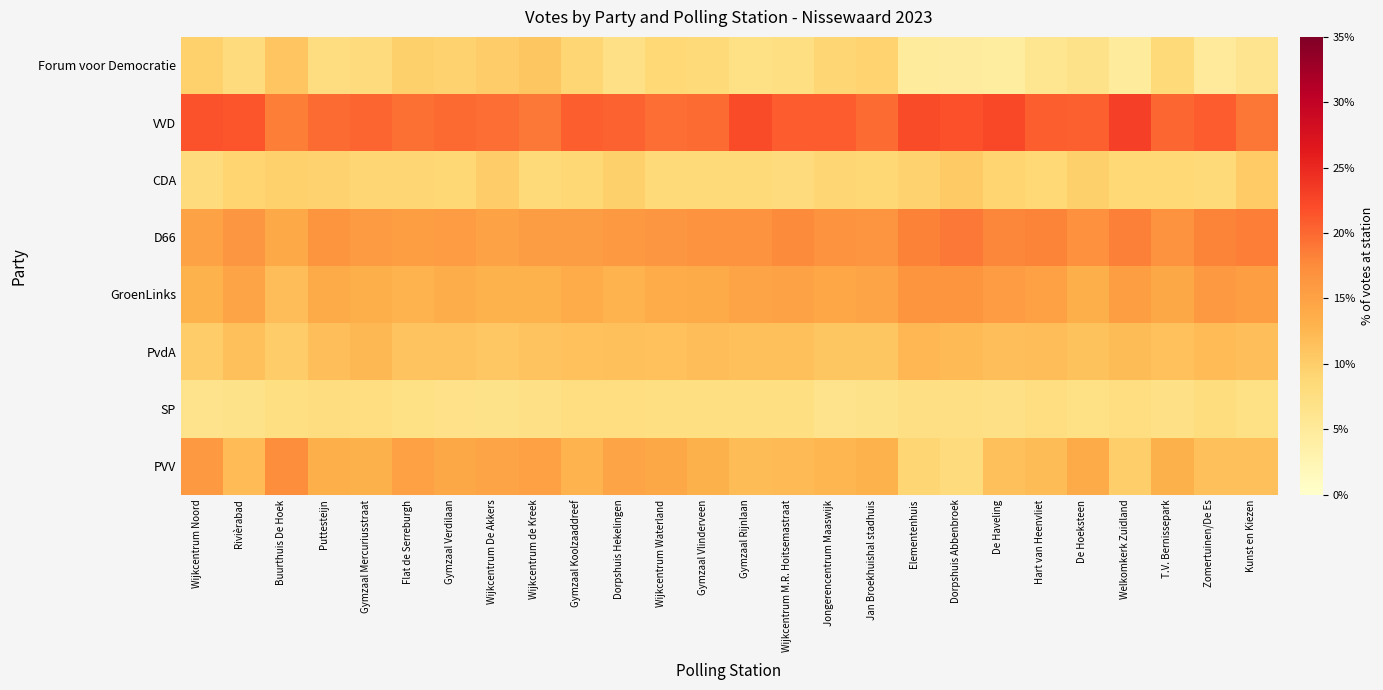

Reading right to left, transcribe all the data shown in this chart.

Forum voor Democratie: Kunst en Kiezen=6.2	Zomertuinen/De Es=4.9	T.V. Bernissepark=8.5	Welkomkerk Zuidland=4.8	De Hoeksteen=6.7	Hart van Heenvliet=6.0	De Haveling=4.5	Dorpshuis Abbenbroek=4.7	Elementenhuis=4.8	Jan Broekhuishal stadhuis=9.3	Jongerencentrum Maaswijk=9.0	Wijkcentrum M.R. Hoitsemastraat=7.4	Gymzaal Rijnlaan=7.1	Gymzaal Vlinderveen=8.6	Wijkcentrum Waterland=8.6	Dorpshuis Hekelingen=7.1	Gymzaal Koolzaaddreef=9.1	Wijkcentrum de Kreek=10.8	Wijkcentrum De Akkers=10.0	Gymzaal Verdilaan=9.5	Flat de Serreburgh=9.8	Gymzaal Mercuriusstraat=8.1	Puttesteijn=7.7	Buurthuis De Hoek=10.9	Rivièrabad=8.1	Wijkcentrum Noord=9.7
VVD: Kunst en Kiezen=19.1	Zomertuinen/De Es=20.9	T.V. Bernissepark=20.2	Welkomkerk Zuidland=23.1	De Hoeksteen=20.6	Hart van Heenvliet=20.7	De Haveling=22.3	Dorpshuis Abbenbroek=21.7	Elementenhuis=22.0	Jan Broekhuishal stadhuis=19.8	Jongerencentrum Maaswijk=20.8	Wijkcentrum M.R. Hoitsemastraat=20.9	Gymzaal Rijnlaan=22.0	Gymzaal Vlinderveen=19.8	Wijkcentrum Waterland=19.6	Dorpshuis Hekelingen=20.4	Gymzaal Koolzaaddreef=20.8	Wijkcentrum de Kreek=18.9	Wijkcentrum De Akkers=19.6	Gymzaal Verdilaan=19.9	Flat de Serreburgh=19.5	Gymzaal Mercuriusstraat=20.2	Puttesteijn=19.7	Buurthuis De Hoek=18.6	Rivièrabad=21.4	Wijkcentrum Noord=21.5
CDA: Kunst en Kiezen=10.3	Zomertuinen/De Es=8.5	T.V. Bernissepark=8.7	Welkomkerk Zuidland=8.7	De Hoeksteen=9.8	Hart van Heenvliet=8.7	De Haveling=9.2	Dorpshuis Abbenbroek=10.5	Elementenhuis=9.5	Jan Broekhuishal stadhuis=8.8	Jongerencentrum Maaswijk=9.1	Wijkcentrum M.R. Hoitsemastraat=7.9	Gymzaal Rijnlaan=8.5	Gymzaal Vlinderveen=8.6	Wijkcentrum Waterland=8.5	Dorpshuis Hekelingen=9.8	Gymzaal Koolzaaddreef=8.8	Wijkcentrum de Kreek=8.5	Wijkcentrum De Akkers=10.1	Gymzaal Verdilaan=8.9	Flat de Serreburgh=9.0	Gymzaal Mercuriusstraat=9.1	Puttesteijn=9.5	Buurthuis De Hoek=9.6	Rivièrabad=9.2	Wijkcentrum Noord=8.1
D66: Kunst en Kiezen=18.5	Zomertuinen/De Es=18.1	T.V. Bernissepark=16.8	Welkomkerk Zuidland=18.4	De Hoeksteen=17.0	Hart van Heenvliet=18.1	De Haveling=18.0	Dorpshuis Abbenbroek=18.9	Elementenhuis=18.3	Jan Broekhuishal stadhuis=16.7	Jongerencentrum Maaswijk=16.7	Wijkcentrum M.R. Hoitsemastraat=17.5	Gymzaal Rijnlaan=16.8	Gymzaal Vlinderveen=16.8	Wijkcentrum Waterland=16.4	Dorpshuis Hekelingen=16.0	Gymzaal Koolzaaddreef=15.6	Wijkcentrum de Kreek=15.5	Wijkcentrum De Akkers=15.0	Gymzaal Verdilaan=15.7	Flat de Serreburgh=15.3	Gymzaal Mercuriusstraat=15.8	Puttesteijn=16.4	Buurthuis De Hoek=14.1	Rivièrabad=16.3	Wijkcentrum Noord=14.9
GroenLinks: Kunst en Kiezen=15.4	Zomertuinen/De Es=16.0	T.V. Bernissepark=14.3	Welkomkerk Zuidland=15.4	De Hoeksteen=13.4	Hart van Heenvliet=15.1	De Haveling=15.7	Dorpshuis Abbenbroek=16.5	Elementenhuis=16.5	Jan Broekhuishal stadhuis=14.7	Jongerencentrum Maaswijk=14.4	Wijkcentrum M.R. Hoitsemastraat=15.0	Gymzaal Rijnlaan=14.6	Gymzaal Vlinderveen=13.9	Wijkcentrum Waterland=13.7	Dorpshuis Hekelingen=12.9	Gymzaal Koolzaaddreef=13.8	Wijkcentrum de Kreek=13.0	Wijkcentrum De Akkers=13.1	Gymzaal Verdilaan=13.7	Flat de Serreburgh=12.9	Gymzaal Mercuriusstraat=13.5	Puttesteijn=13.9	Buurthuis De Hoek=11.9	Rivièrabad=14.6	Wijkcentrum Noord=13.1
PvdA: Kunst en Kiezen=11.7	Zomertuinen/De Es=12.1	T.V. Bernissepark=11.4	Welkomkerk Zuidland=12.0	De Hoeksteen=11.3	Hart van Heenvliet=11.8	De Haveling=11.7	Dorpshuis Abbenbroek=12.2	Elementenhuis=12.5	Jan Broekhuishal stadhuis=10.9	Jongerencentrum Maaswijk=10.9	Wijkcentrum M.R. Hoitsemastraat=11.6	Gymzaal Rijnlaan=11.6	Gymzaal Vlinderveen=11.8	Wijkcentrum Waterland=11.4	Dorpshuis Hekelingen=11.5	Gymzaal Koolzaaddreef=11.4	Wijkcentrum de Kreek=11.2	Wijkcentrum De Akkers=10.8	Gymzaal Verdilaan=11.1	Flat de Serreburgh=11.1	Gymzaal Mercuriusstraat=12.4	Puttesteijn=11.7	Buurthuis De Hoek=10.2	Rivièrabad=11.5	Wijkcentrum Noord=10.2
SP: Kunst en Kiezen=7.2	Zomertuinen/De Es=7.9	T.V. Bernissepark=7.0	Welkomkerk Zuidland=7.6	De Hoeksteen=7.2	Hart van Heenvliet=7.6	De Haveling=7.0	Dorpshuis Abbenbroek=7.3	Elementenhuis=7.3	Jan Broekhuishal stadhuis=6.8	Jongerencentrum Maaswijk=6.5	Wijkcentrum M.R. Hoitsemastraat=7.4	Gymzaal Rijnlaan=7.4	Gymzaal Vlinderveen=7.4	Wijkcentrum Waterland=7.5	Dorpshuis Hekelingen=7.6	Gymzaal Koolzaaddreef=7.5	Wijkcentrum de Kreek=7.0	Wijkcentrum De Akkers=6.7	Gymzaal Verdilaan=7.0	Flat de Serreburgh=7.2	Gymzaal Mercuriusstraat=7.6	Puttesteijn=7.7	Buurthuis De Hoek=7.4	Rivièrabad=6.8	Wijkcentrum Noord=6.6
PVV: Kunst en Kiezen=11.5	Zomertuinen/De Es=11.6	T.V. Bernissepark=13.2	Welkomkerk Zuidland=10.0	De Hoeksteen=13.9	Hart van Heenvliet=11.9	De Haveling=11.5	Dorpshuis Abbenbroek=8.2	Elementenhuis=9.0	Jan Broekhuishal stadhuis=13.0	Jongerencentrum Maaswijk=12.6	Wijkcentrum M.R. Hoitsemastraat=12.2	Gymzaal Rijnlaan=11.9	Gymzaal Vlinderveen=13.1	Wijkcentrum Waterland=14.3	Dorpshuis Hekelingen=14.7	Gymzaal Koolzaaddreef=13.0	Wijkcentrum de Kreek=15.1	Wijkcentrum De Akkers=14.7	Gymzaal Verdilaan=14.3	Flat de Serreburgh=15.1	Gymzaal Mercuriusstraat=13.2	Puttesteijn=13.5	Buurthuis De Hoek=17.3	Rivièrabad=12.1	Wijkcentrum Noord=15.9